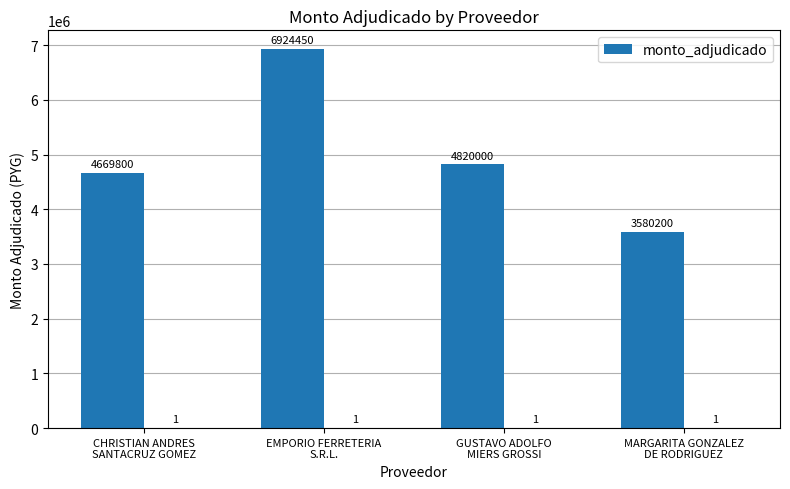

Reading left to right, transcribe all the data shown in this chart.

CHRISTIAN ANDRES
SANTACRUZ GOMEZ=4669800	EMPORIO FERRETERIA
S.R.L.=6924450	GUSTAVO ADOLFO
MIERS GROSSI=4820000	MARGARITA GONZALEZ
DE RODRIGUEZ=3580200